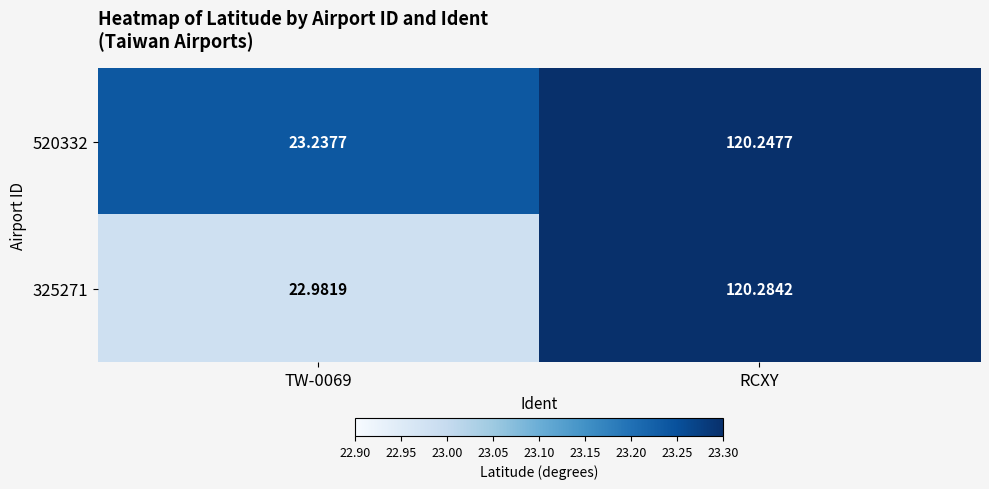

Is the value of 520332 at TW-0069 greater than the value of 325271 at RCXY?

No